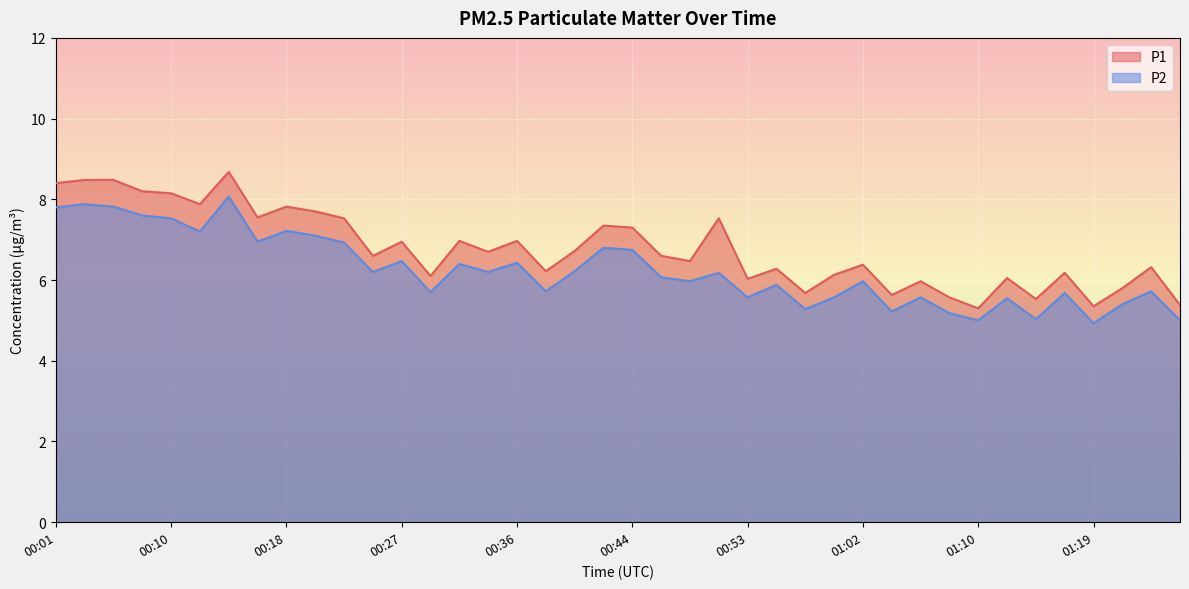

In P2, how many points are lower than both neighbors (excluding endpoints)?

13